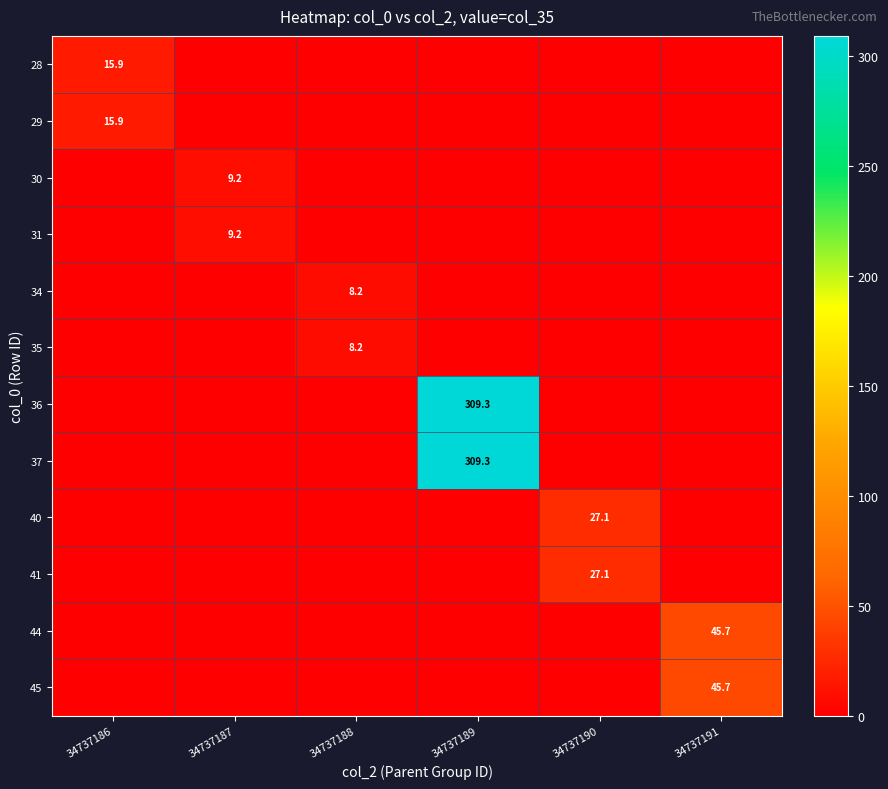

The value of 30 at 34737187 is 9.2. True or false?

True